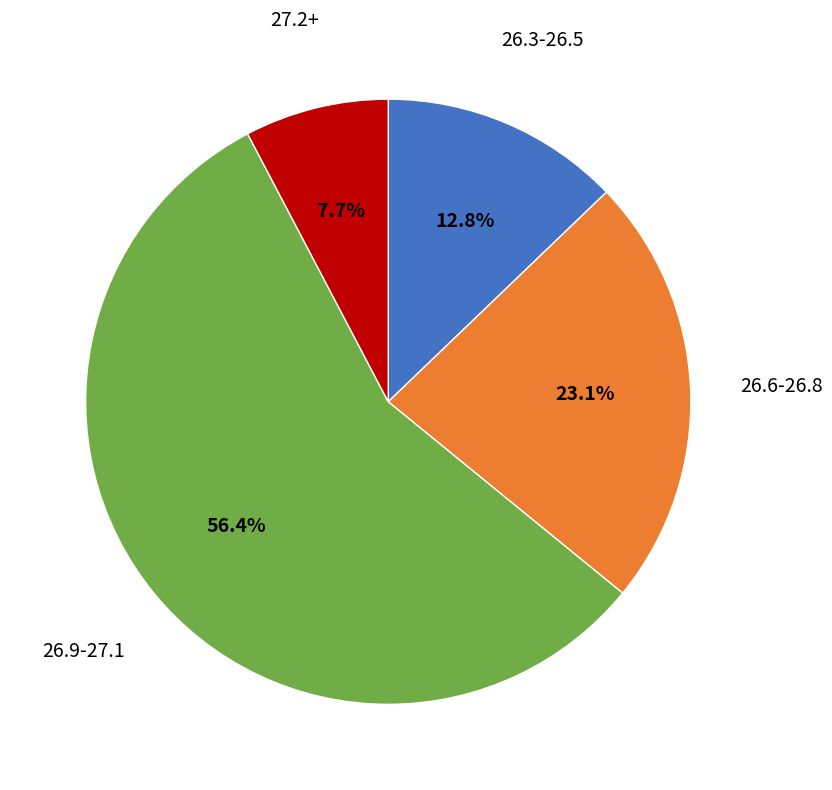

Is there a majority slice in this chart?

Yes